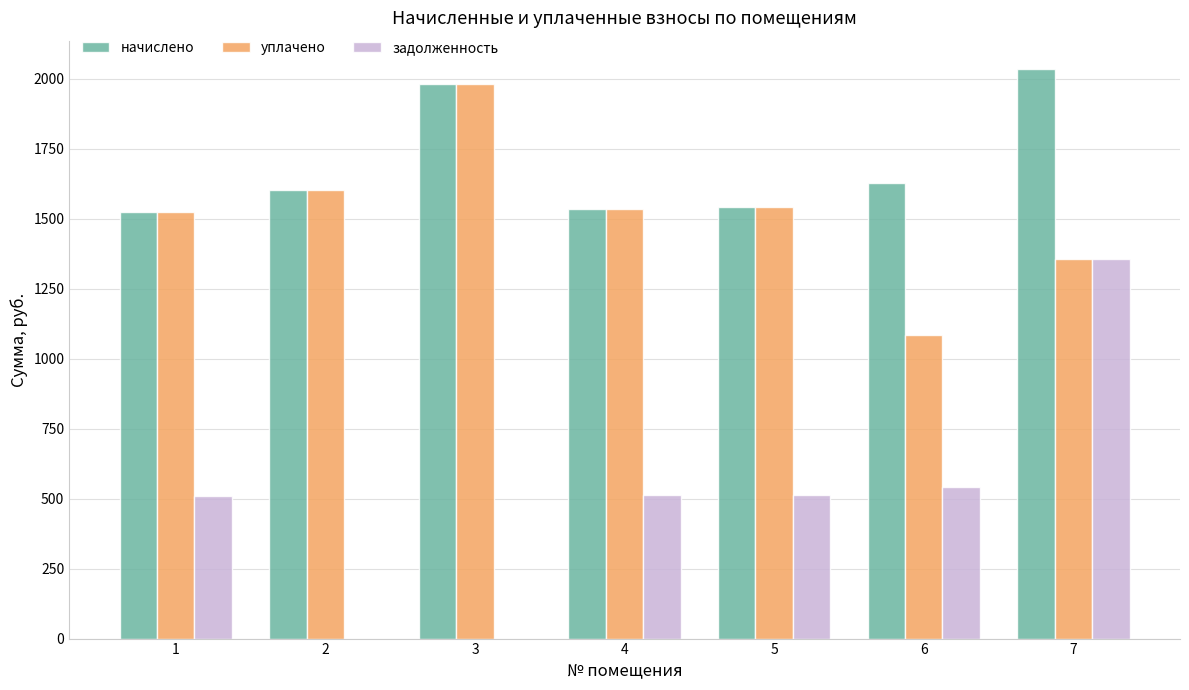

What is the maximum value for задолженность?

1356.4